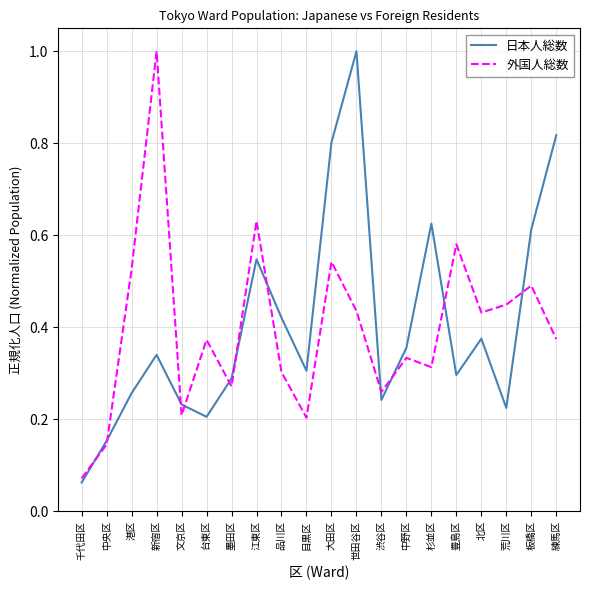

At which category is the sum across all series the highest?

世田谷区